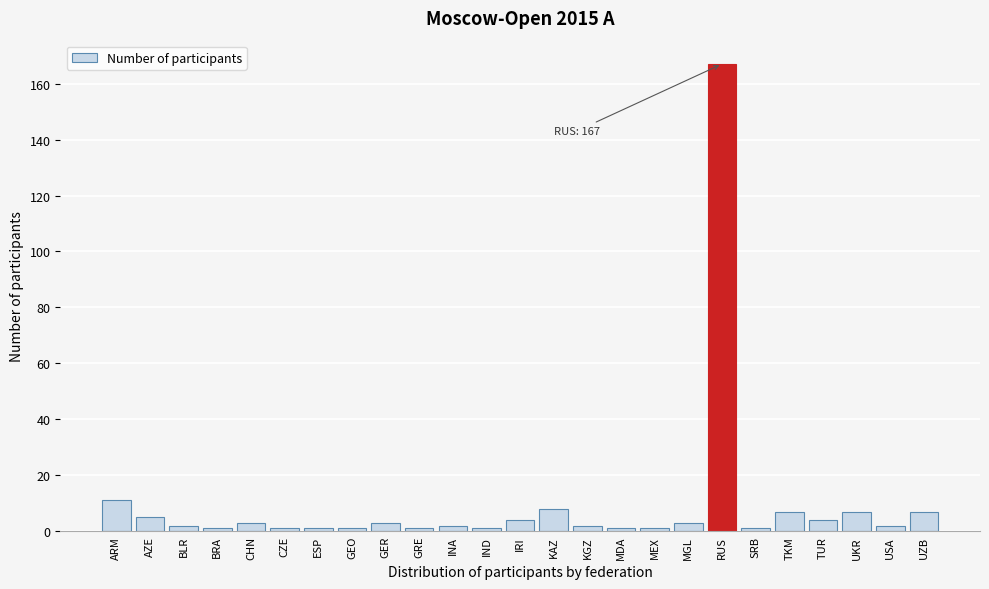

Reading right to left, list all the values displayed in this chart.

UZB=7	USA=2	UKR=7	TUR=4	TKM=7	SRB=1	RUS=167	MGL=3	MEX=1	MDA=1	KGZ=2	KAZ=8	IRI=4	IND=1	INA=2	GRE=1	GER=3	GEO=1	ESP=1	CZE=1	CHN=3	BRA=1	BLR=2	AZE=5	ARM=11